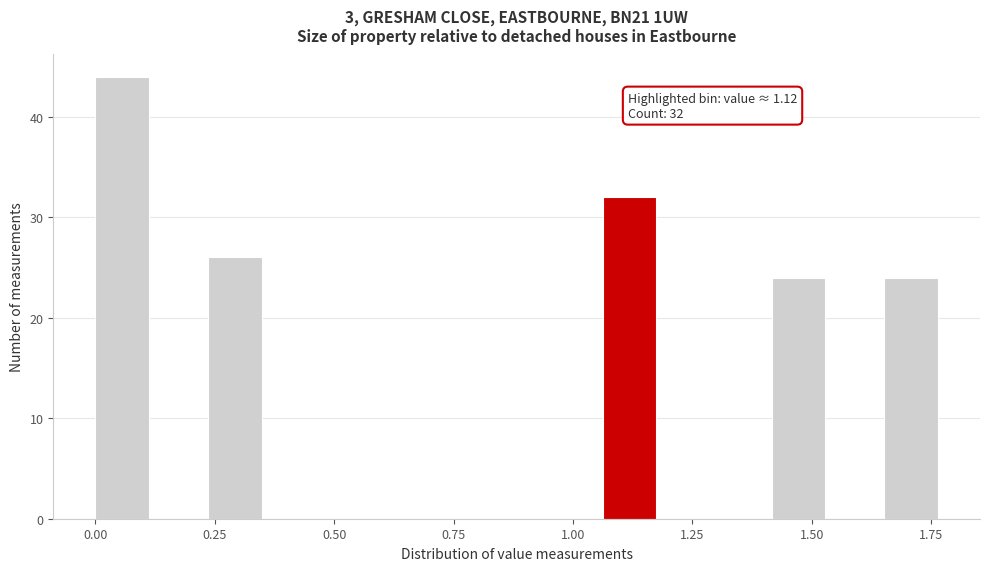

Around what value on the x-axis is the tallest bar? Give the approximate position of its centre, as read against the axis.

0.05